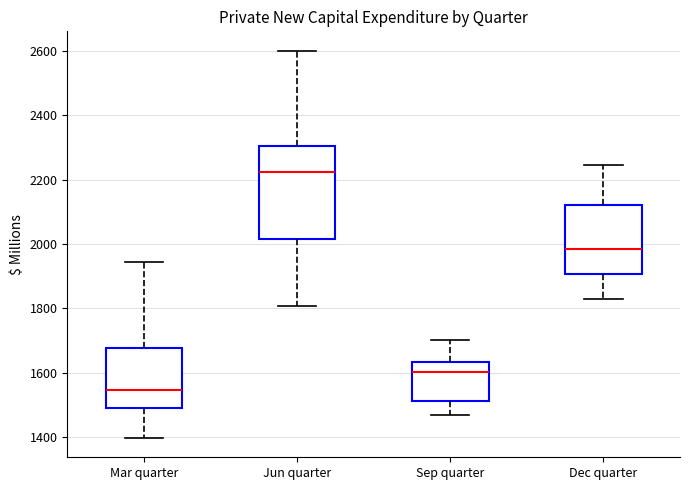

Reading left to right, transcribe this box plot: for each box, give where its median line is, the range the box spans, and where its two whiskers end, as read against the y-axis. The values are not printed on the chart, so give them approximately, as read against the axis.

Mar quarter: median 1540, box 1500 to 1680, whiskers 1400 to 1940
Jun quarter: median 2220, box 2020 to 2300, whiskers 1800 to 2600
Sep quarter: median 1600, box 1520 to 1640, whiskers 1460 to 1700
Dec quarter: median 1980, box 1900 to 2120, whiskers 1820 to 2240